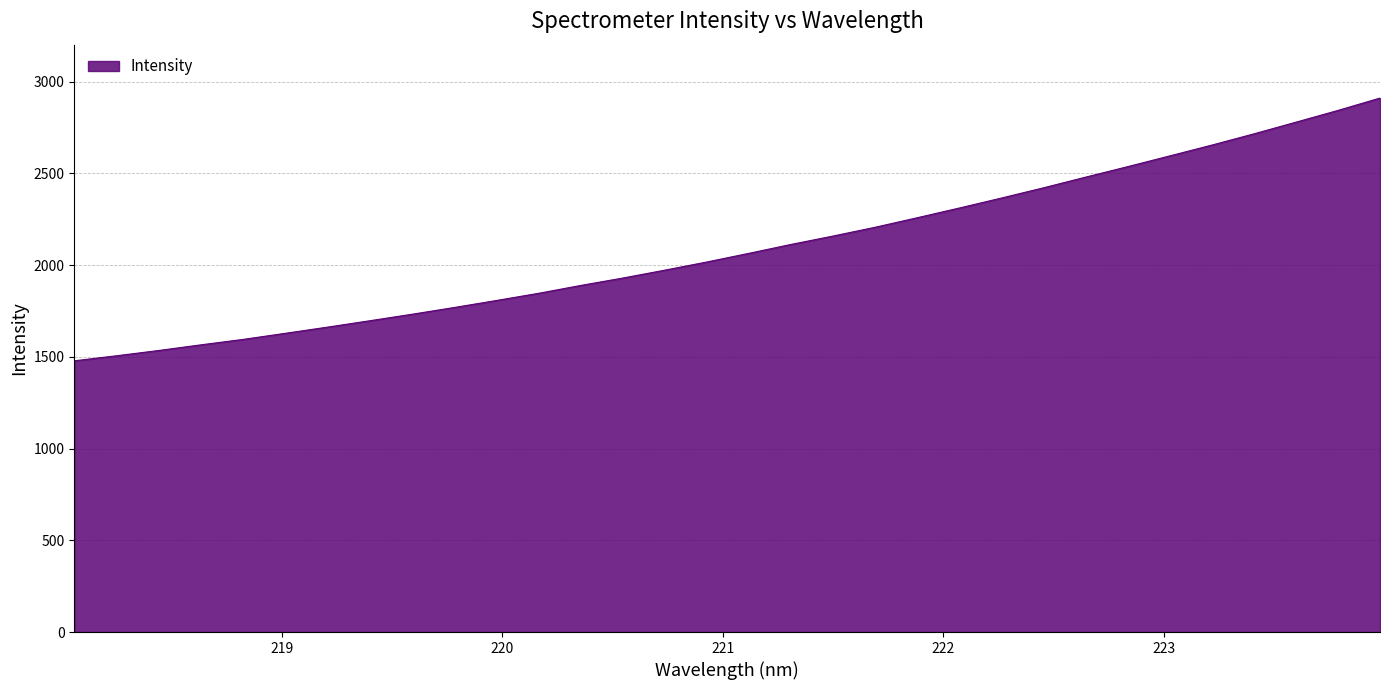

What is the maximum value shown in the chart?

2910.1